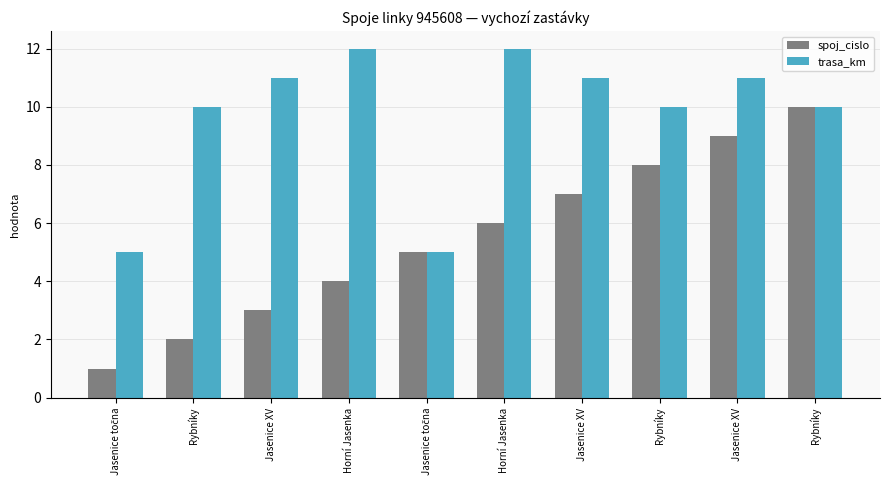

What is the label of the 1st bar from the left?

Jasenice točna